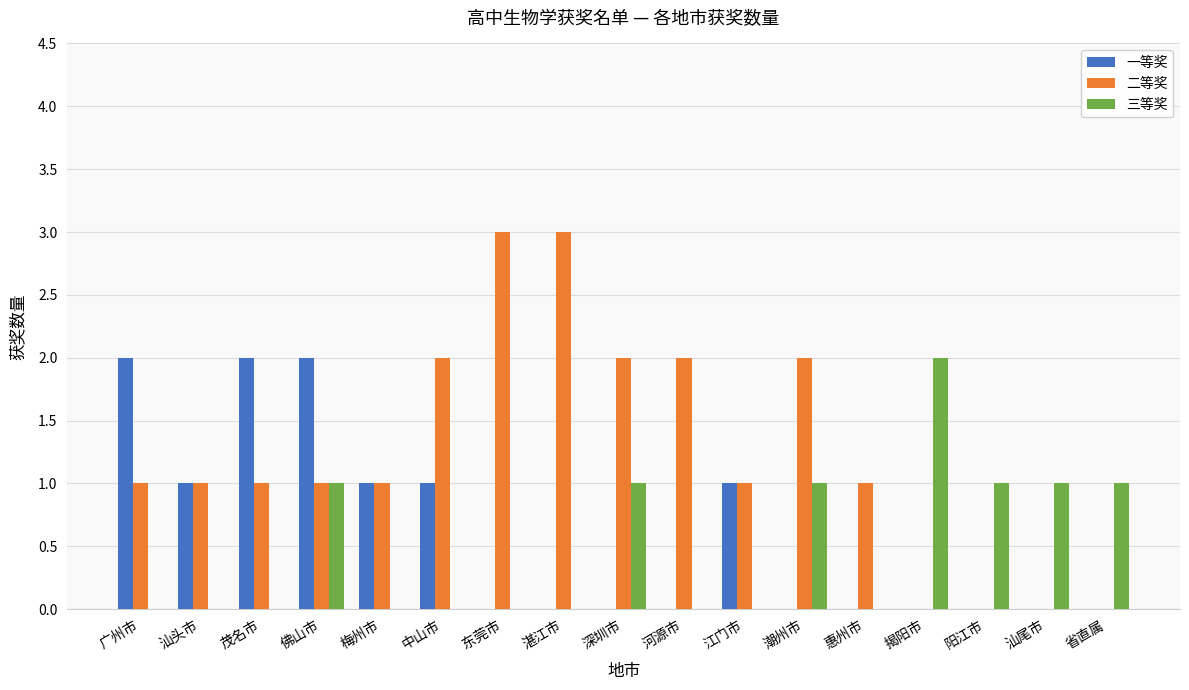

Read the 二等奖 value at 湛江市.

3